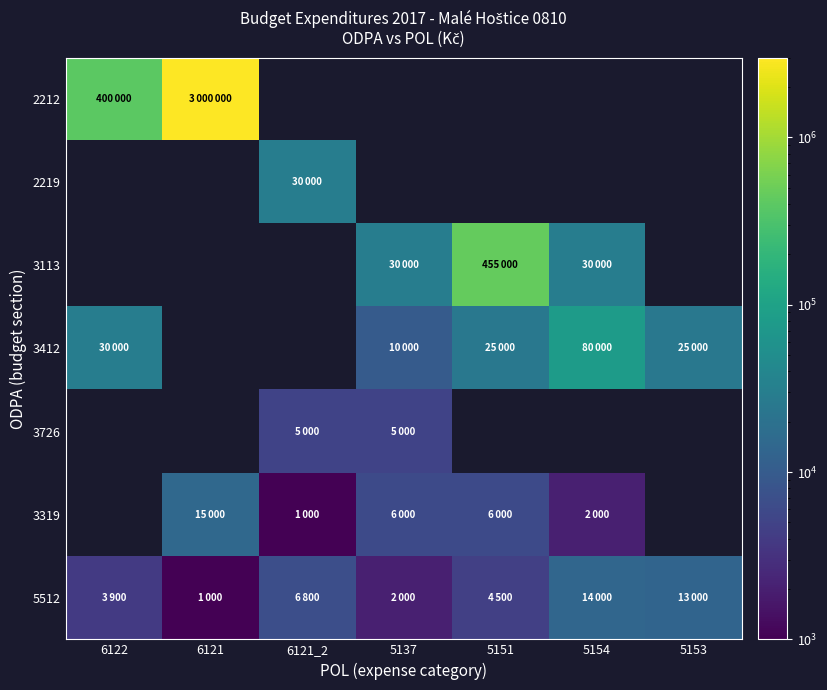

What is the minimum value for 3412?

10000.0